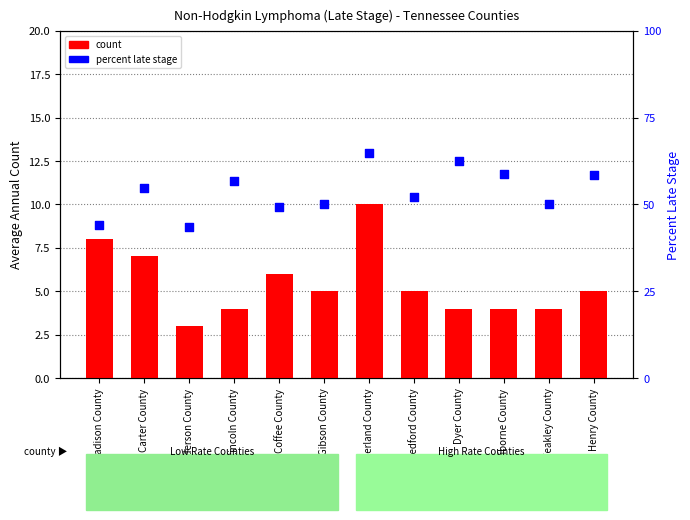

Which series has the largest total across all categories?

percentile rank within the sample